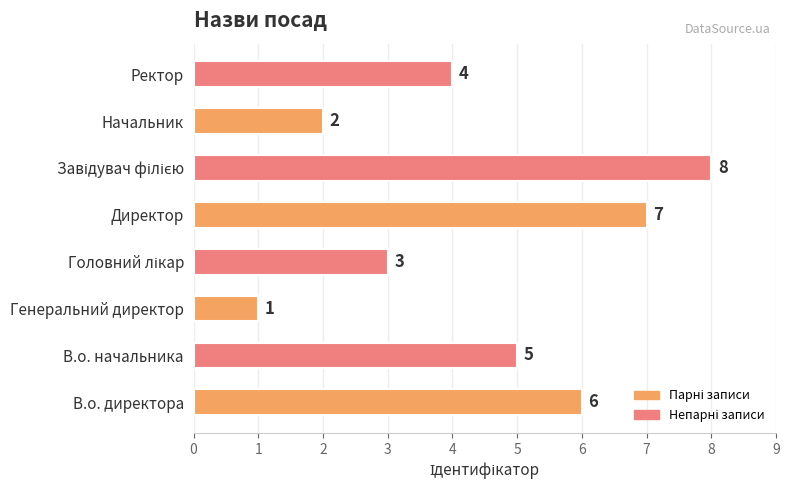

Is it true that the value at Начальник is 2?

True